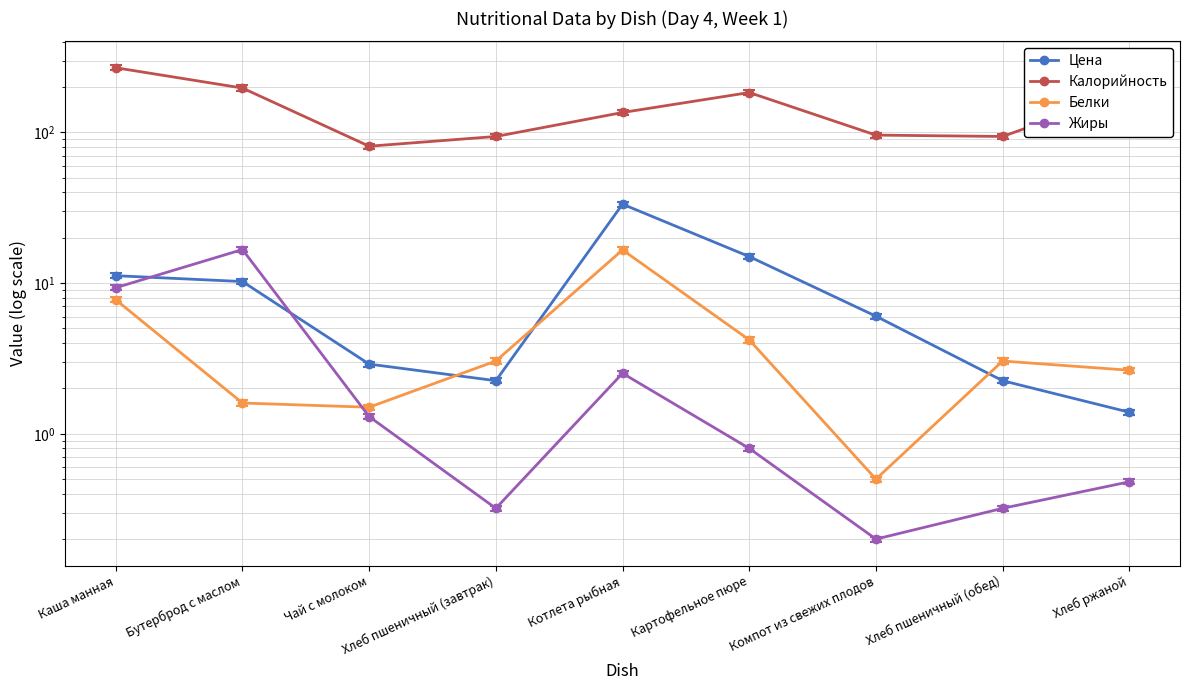

Which category has the lowest value in the Жиры series?

Компот из свежих плодов